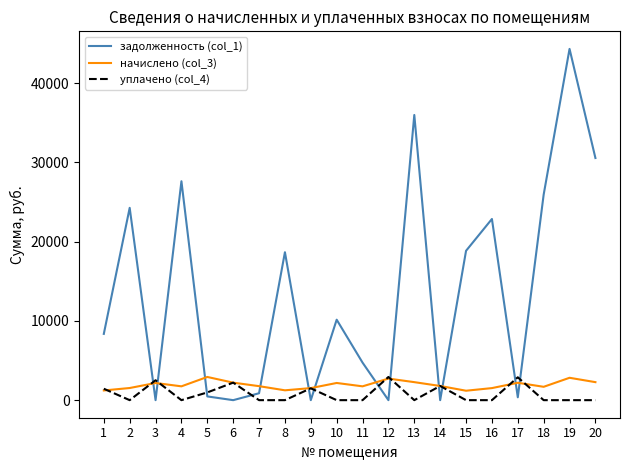

Which series ends up on top after the final intersection of уплачено (col_4) and начислено (col_3)?

начислено (col_3)